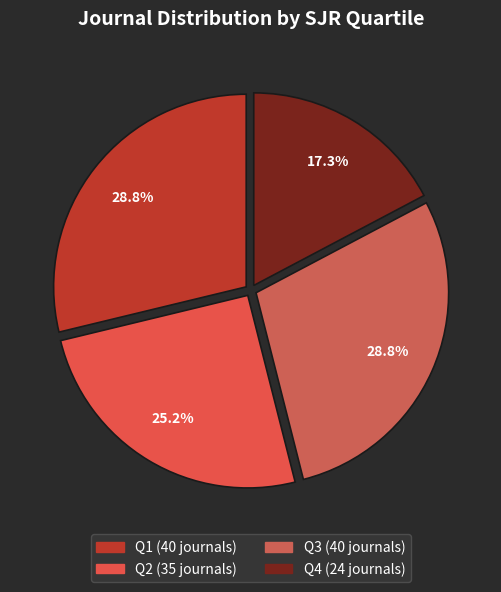

The Q1 slice represents 17% of the pie. True or false?

False